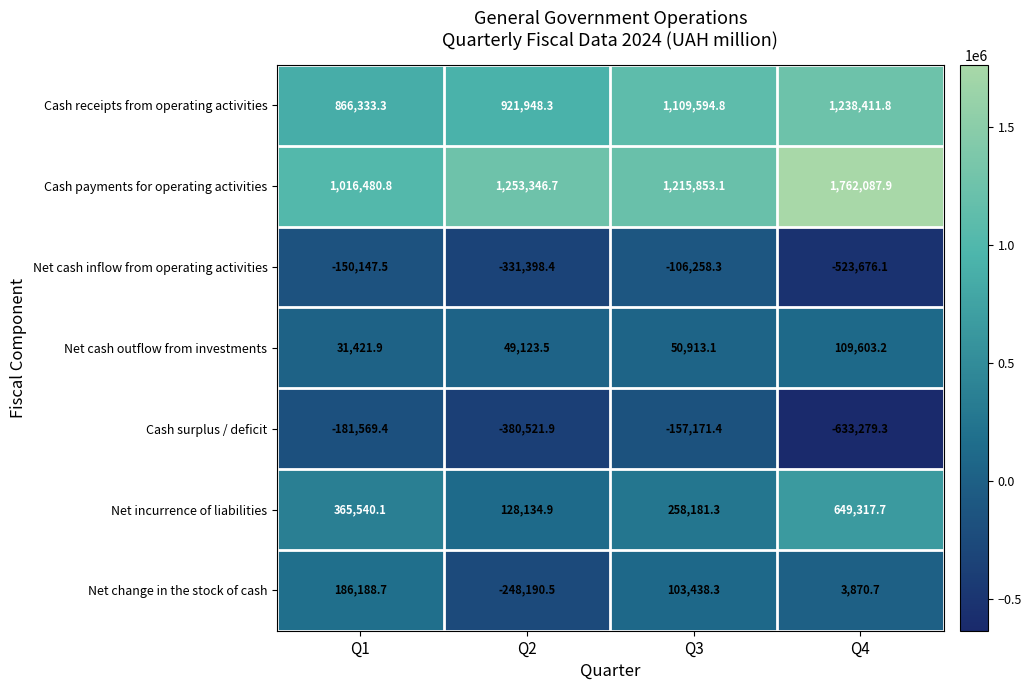

What is the total value across all series at Q2?

1392442.6